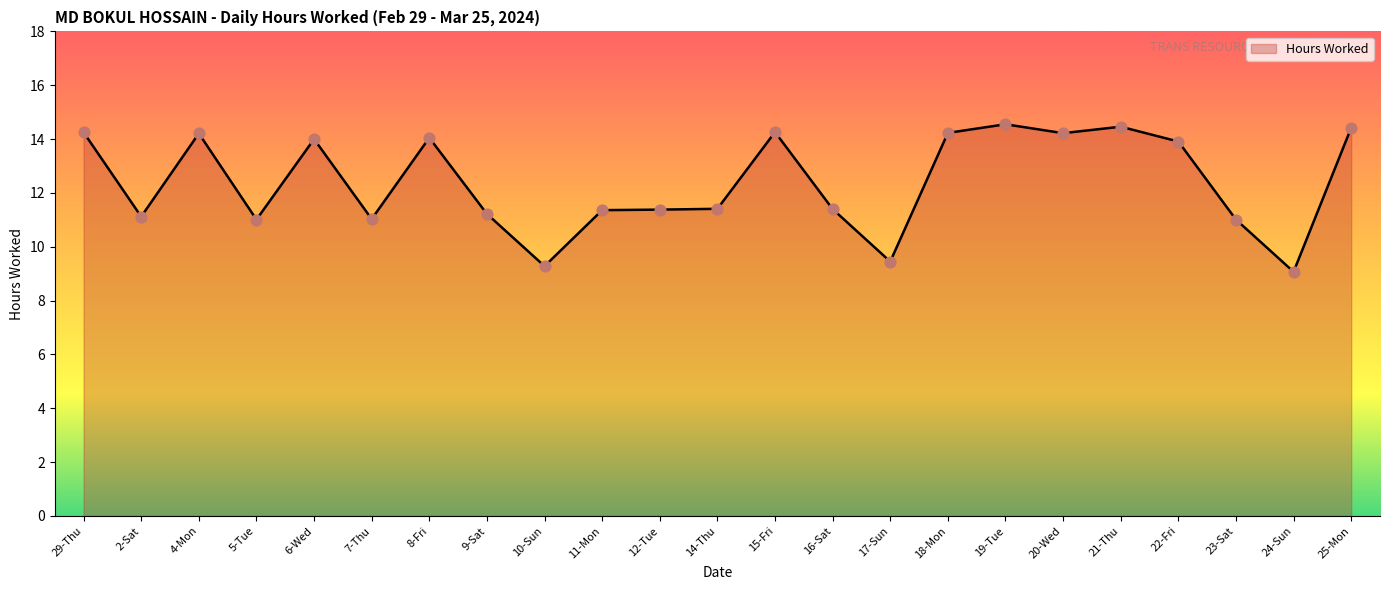

What is the change in value from 8-Fri to 23-Sat?

-3.0